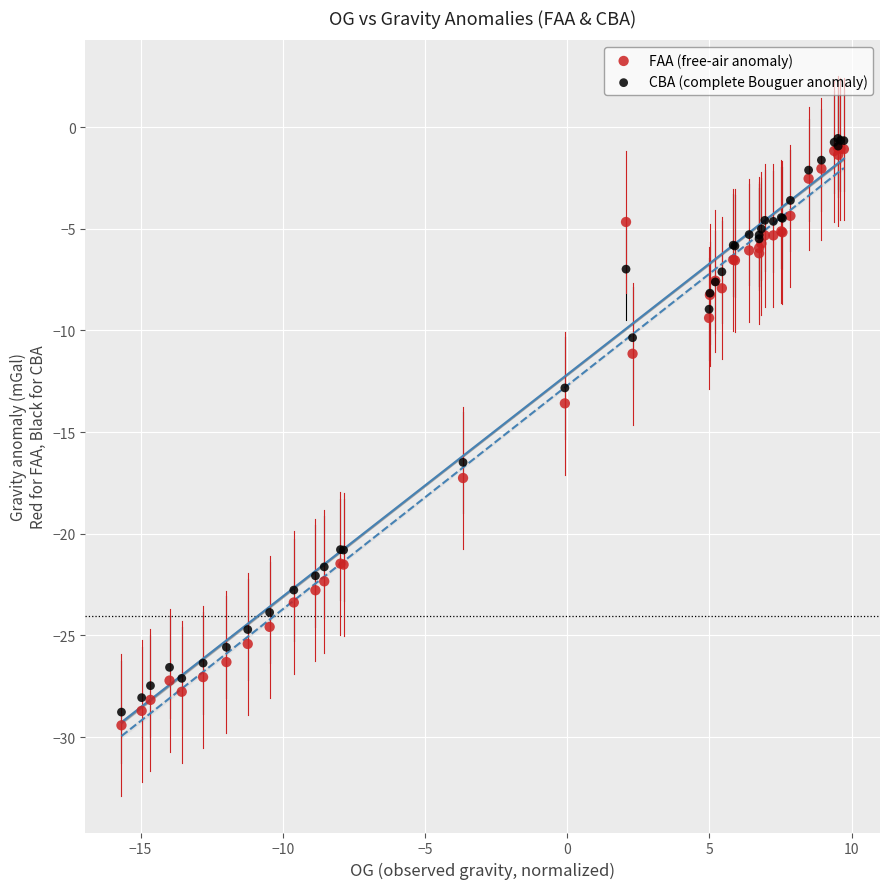

In the CBA (complete Bouguer anomaly) series, what Y value is closest to -14?

-12.8